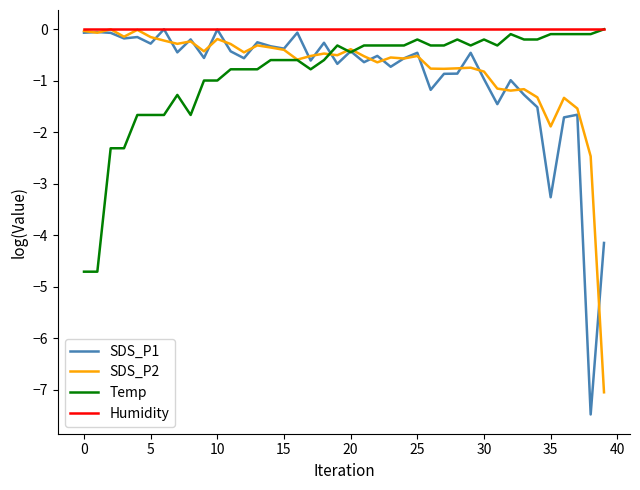

Which series has the largest total across all categories?

Humidity